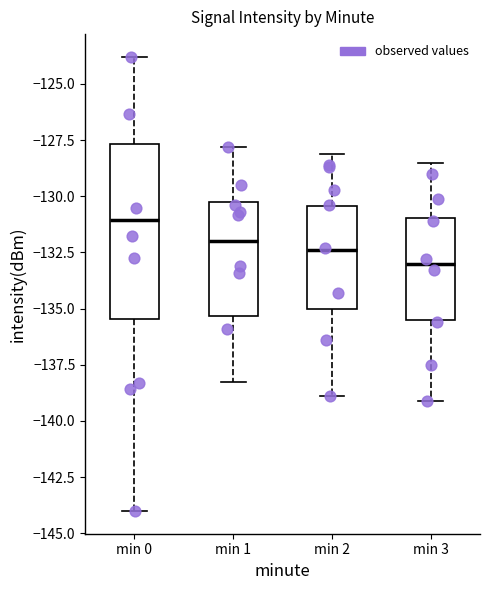

Which box is the tallest, from its lower edge to its upper edge?

min 0